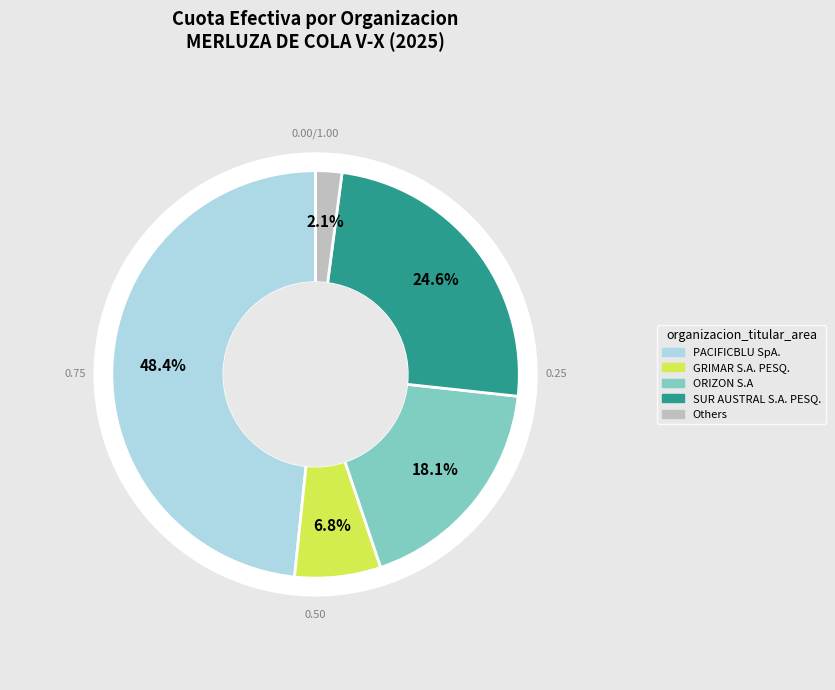

Which category has the biggest portion of the pie?

PACIFICBLU SpA.